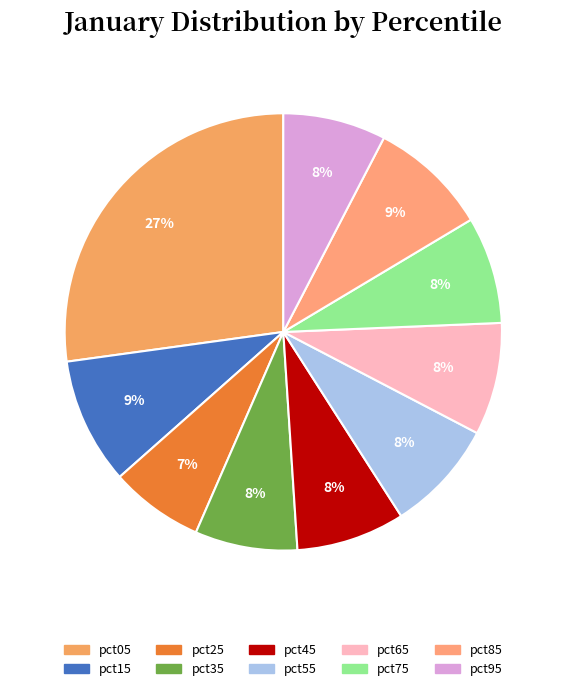

Rank the categories by value from highest to lowest.

pct05, pct15, pct85, pct65, pct55, pct45, pct75, pct95, pct35, pct25